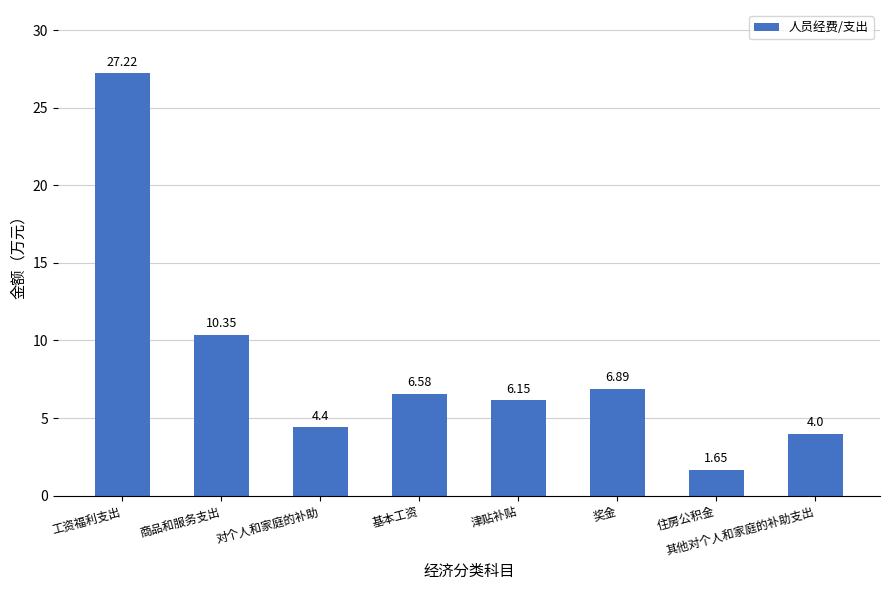

The chart shows a value of 2.8 at 住房公积金. True or false?

False